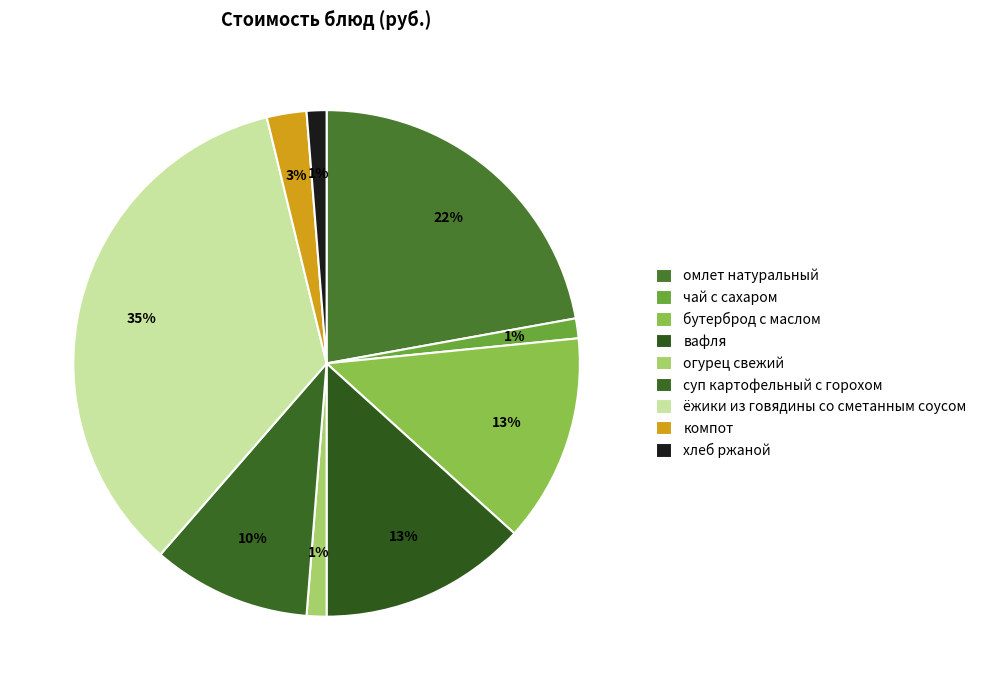

Is the sum of хлеб ржаной and вафля greater than half?

No